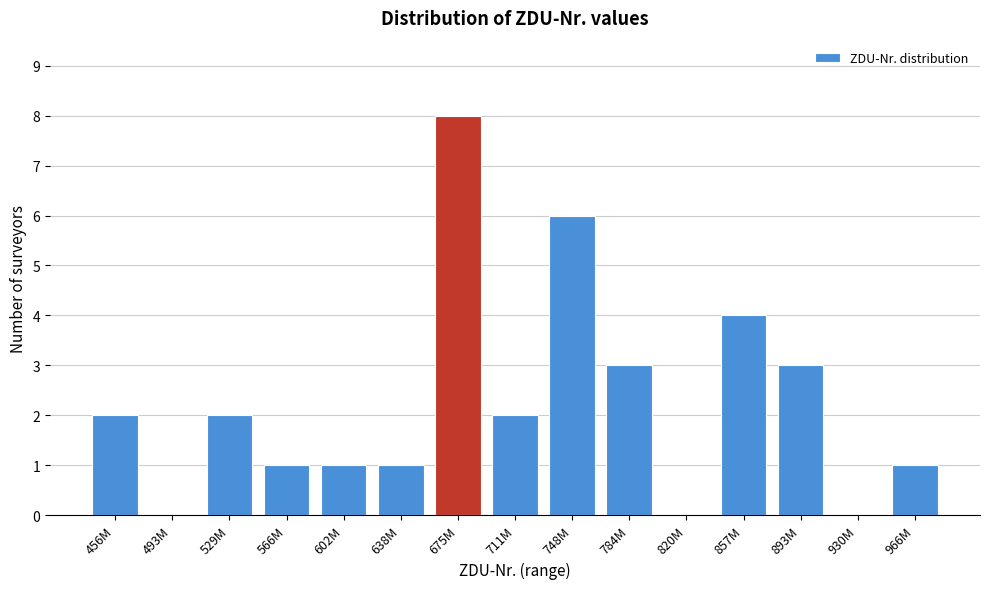

Reading left to right, what are all the values shown in this chart?

456M=2	493M=0	529M=2	566M=1	602M=1	638M=1	675M=8	711M=2	748M=6	784M=3	820M=0	857M=4	893M=3	930M=0	966M=1